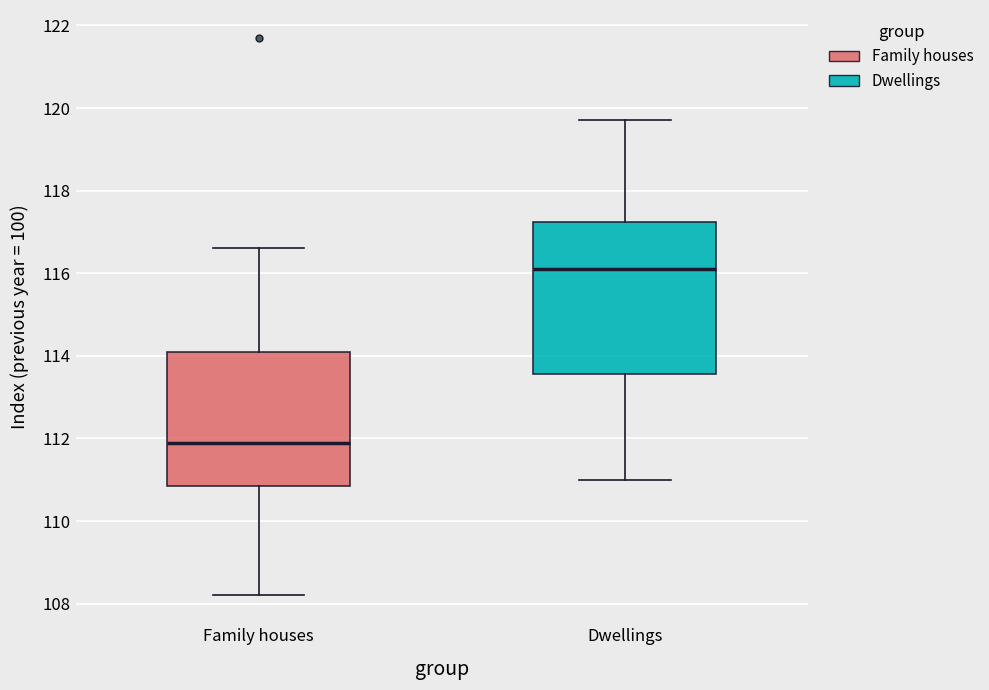

Reading left to right, transcribe this box plot: for each box, give where its median line is, the range the box spans, and where its two whiskers end, as read against the y-axis. The values are not printed on the chart, so give them approximately, as read against the axis.

Family houses: median 112.0, box 110.8 to 114.2, whiskers 108.2 to 116.6
Dwellings: median 116.2, box 113.6 to 117.2, whiskers 111.0 to 119.8